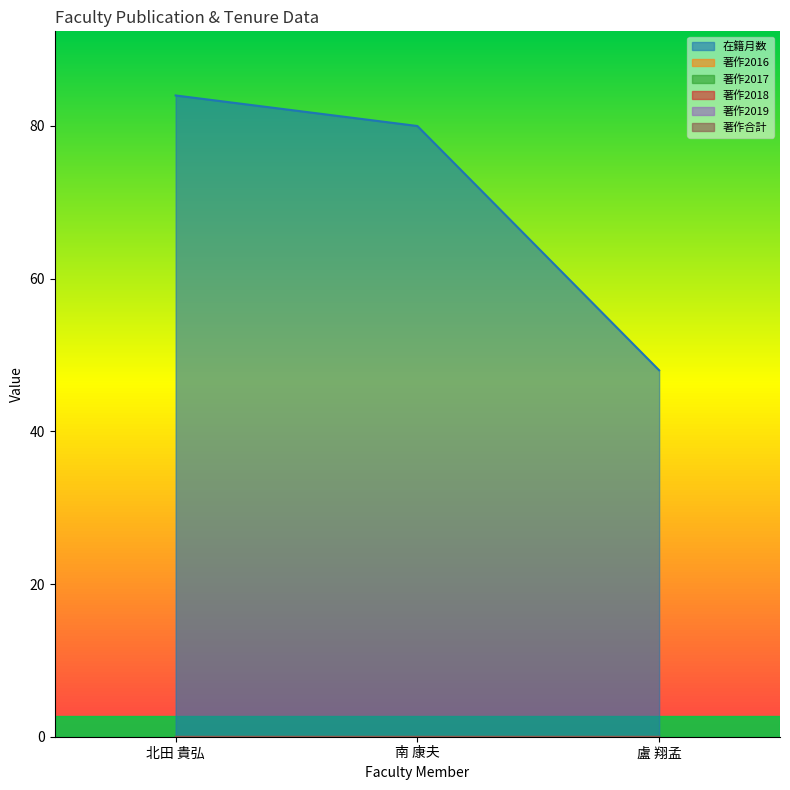

What is the difference between the maximum and minimum values in the 在籍月数 series?

36